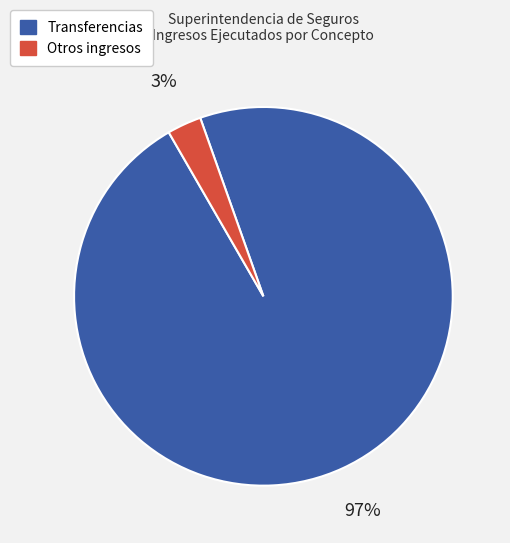

Combined, do Otros ingresos and Transferencias account for over 50%?

Yes